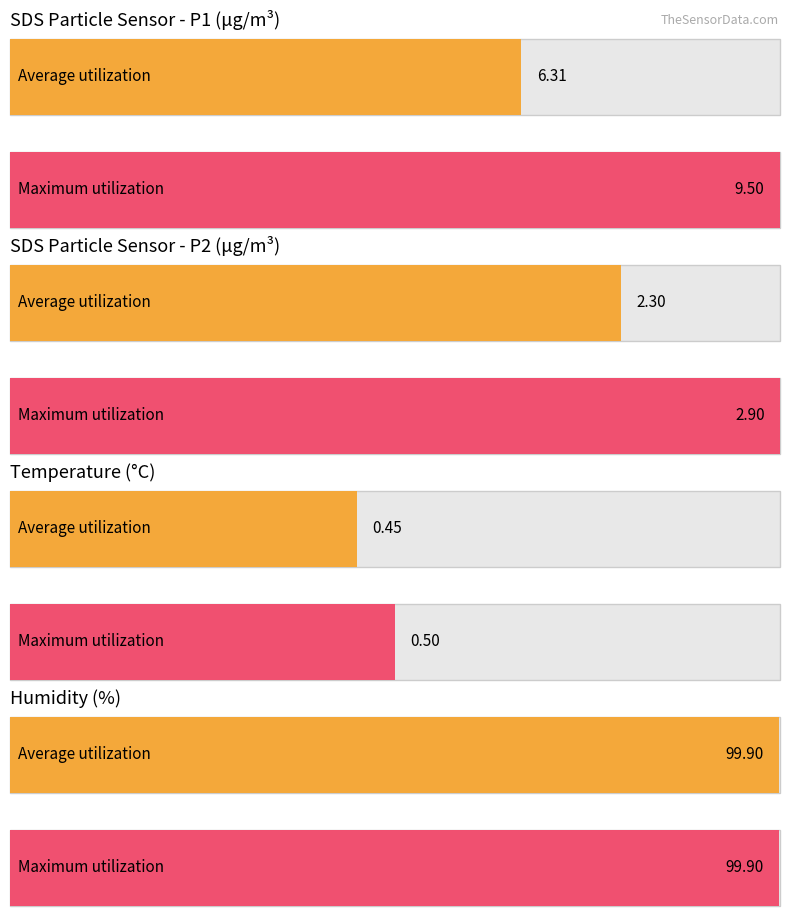

Rank the series at Samples from lowest to highest value.

Average utilization, Maximum utilization